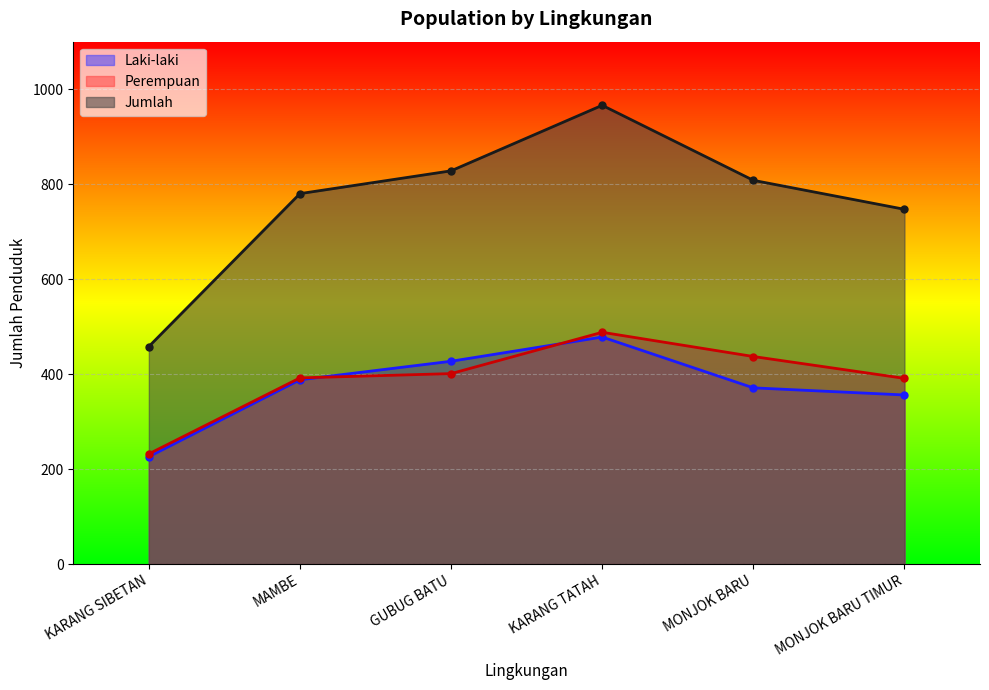

What is the value of the Jumlah point at the 4th from the left?

966